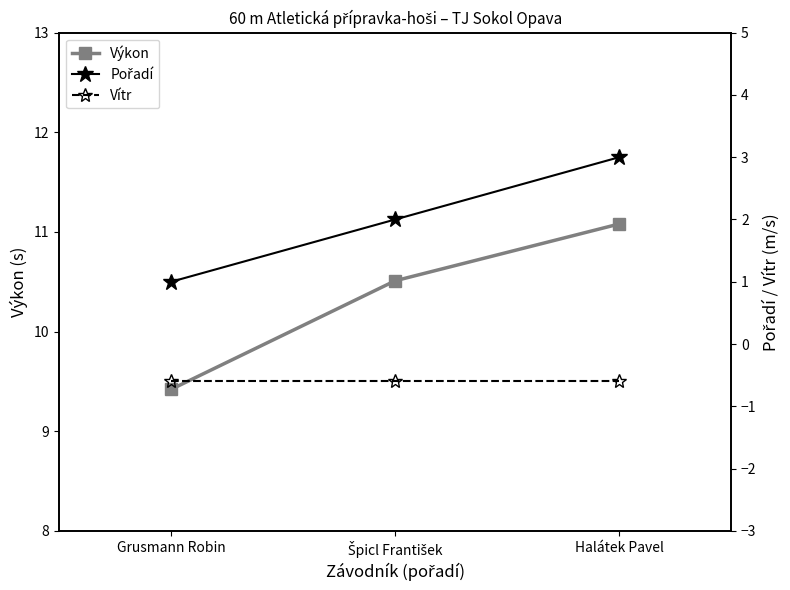

How many categories are shown in the chart?

3